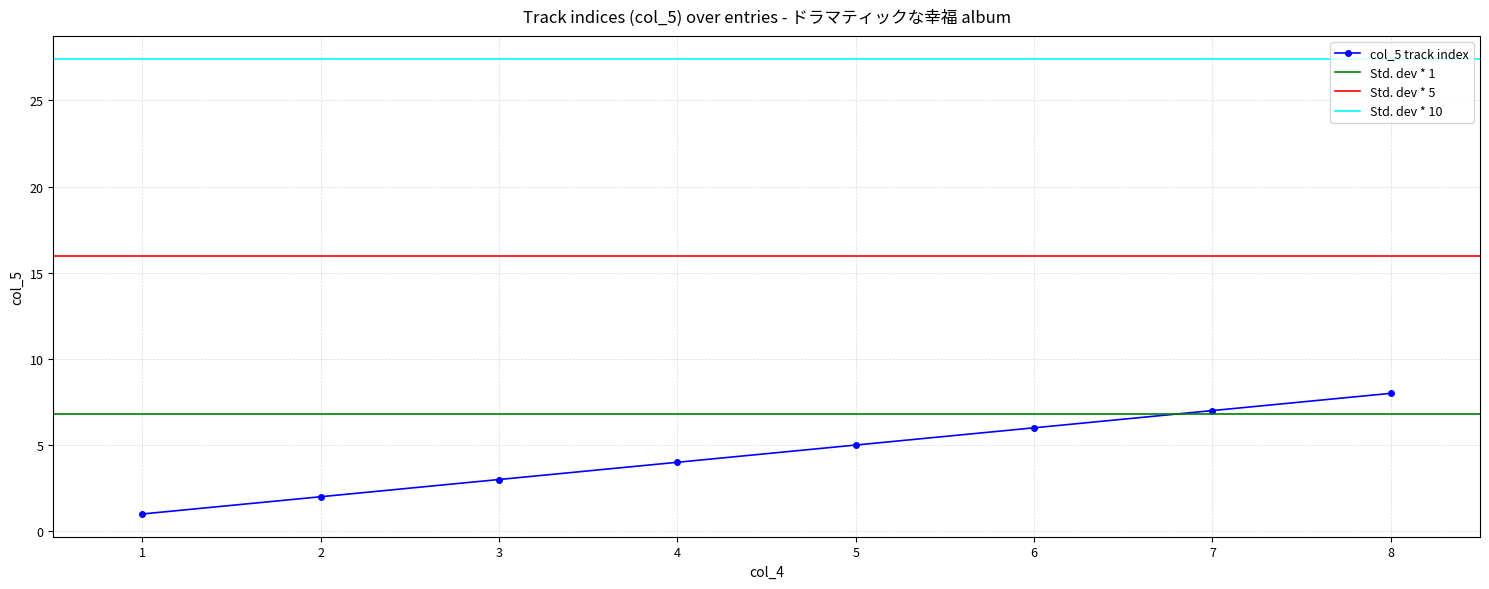

The col_5 track index series shows 3 at 3. True or false?

True